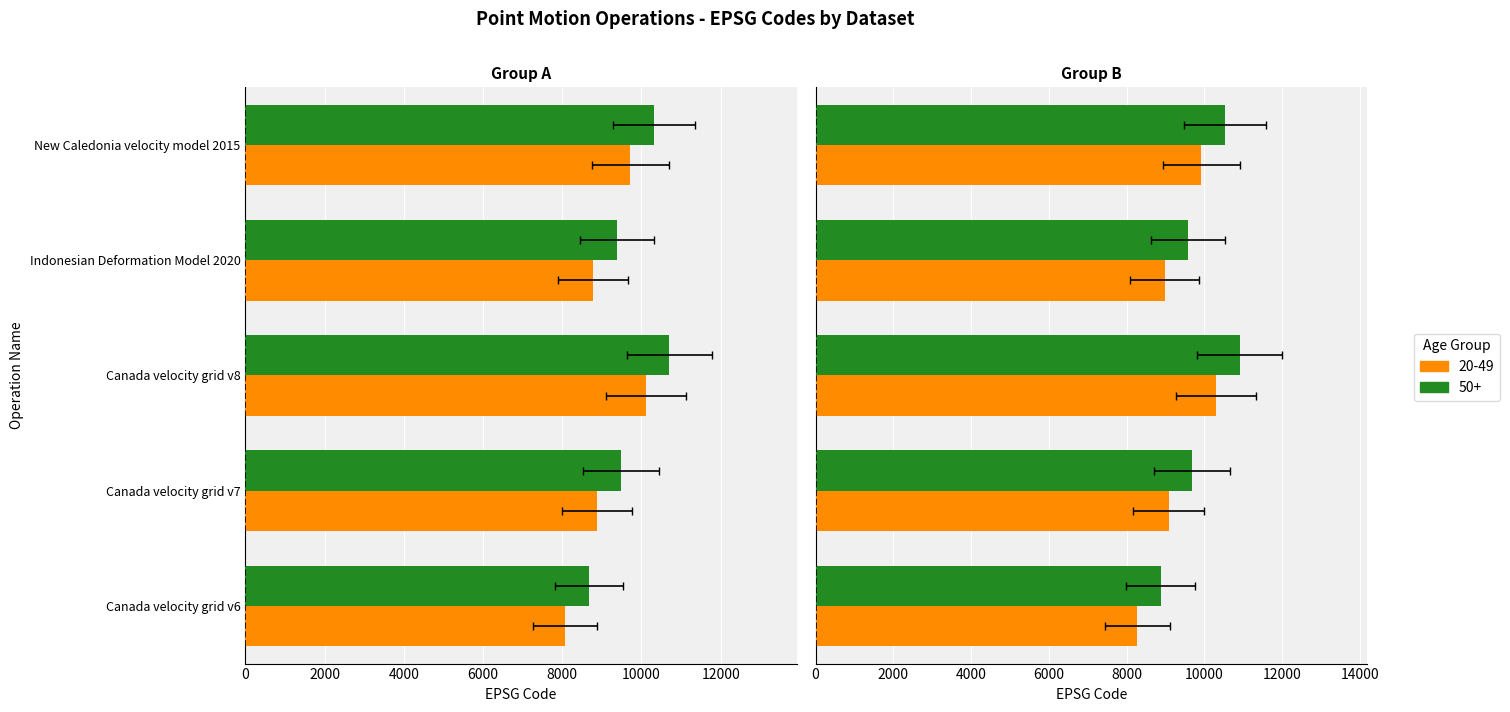

What is the approximate value at Canada velocity grid v8?

10107